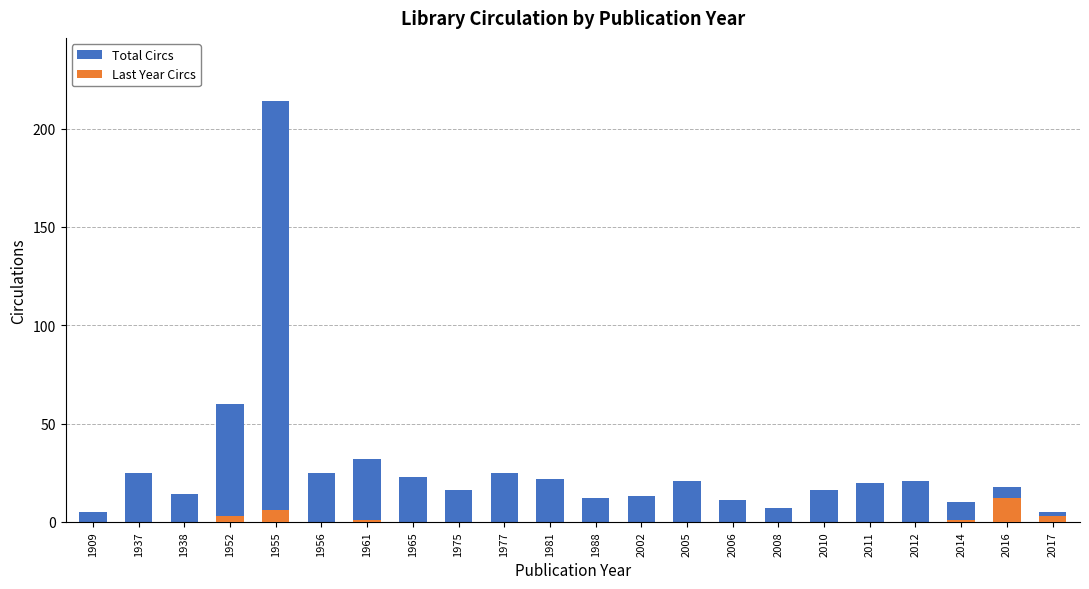

How many data points in Total Circs are less than 20?

11